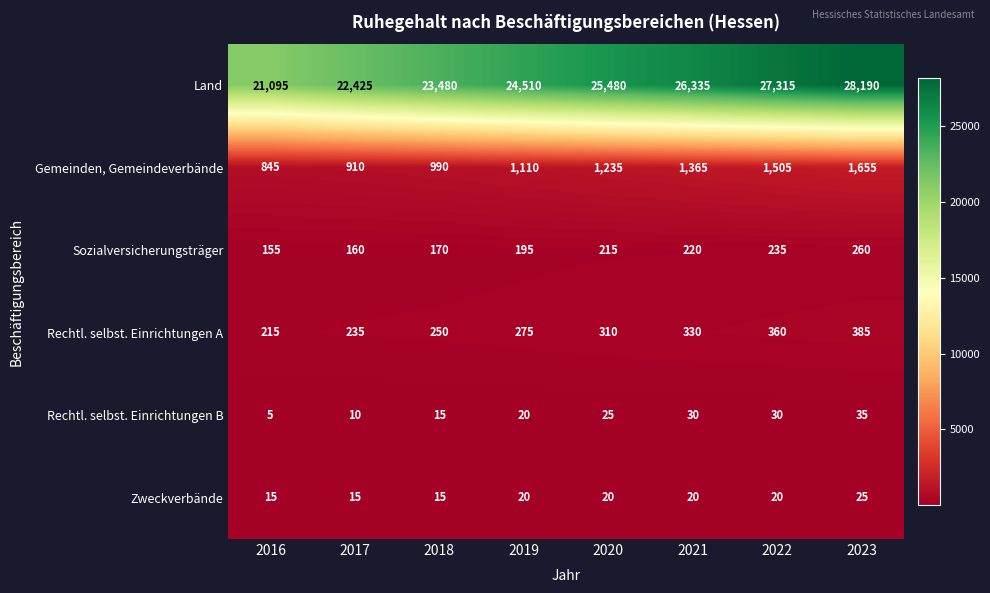

What is the difference between the Rechtl. selbst. Einrichtungen A values at 2020 and 2019?

35